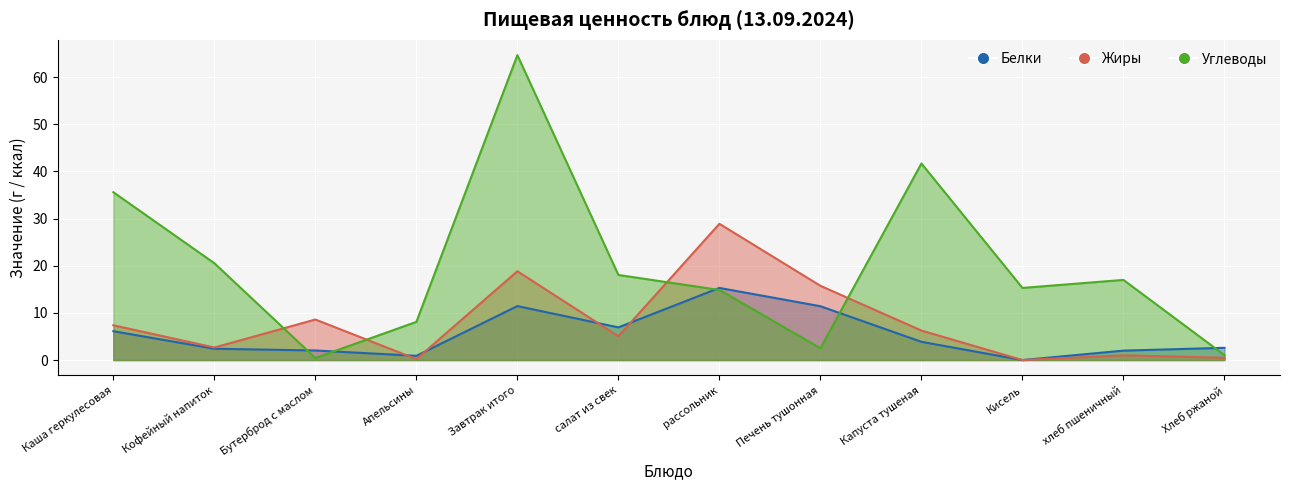

What is the highest value of the Жиры series?

28.9